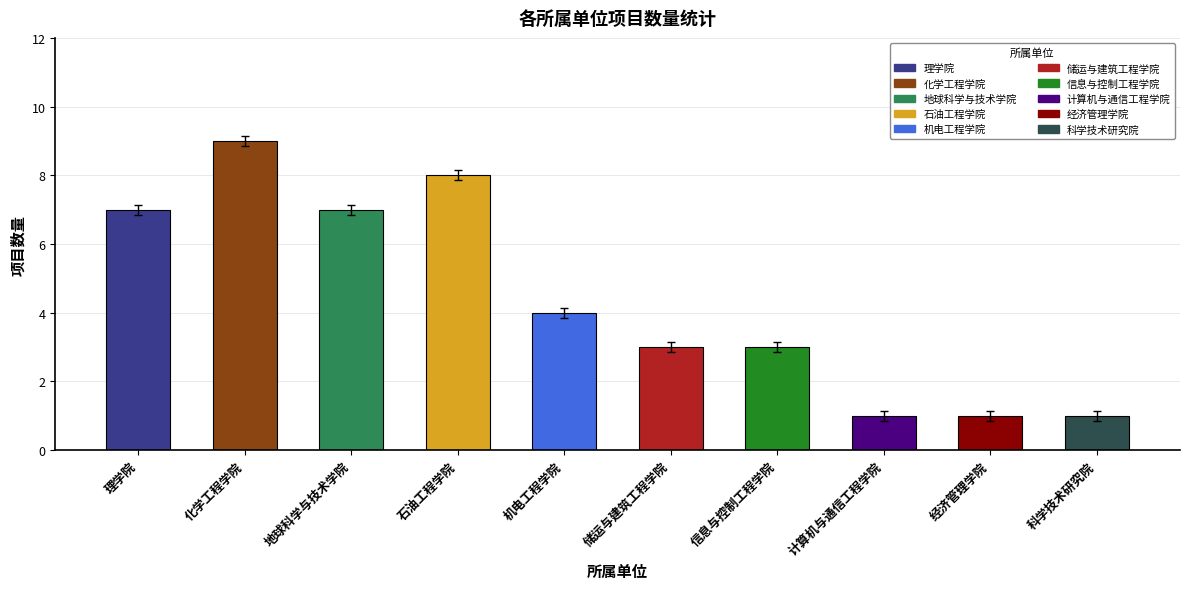

What is the greatest value displayed?

9